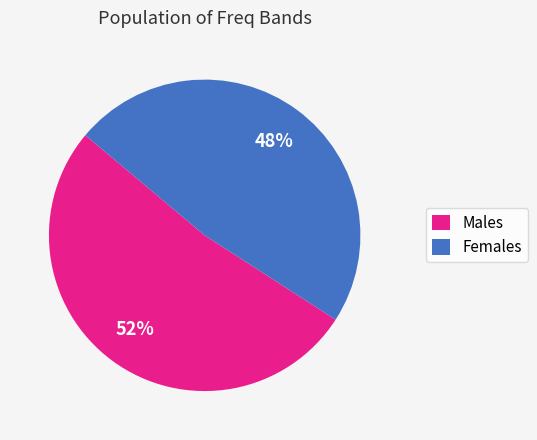

Which slice is the smallest?

Females